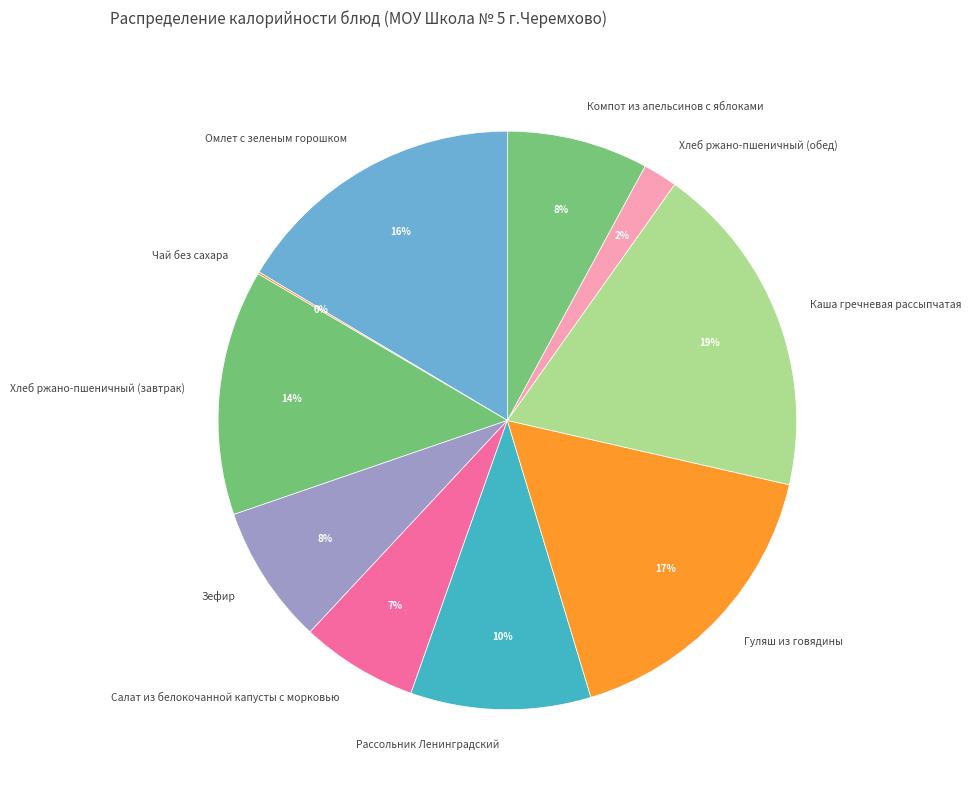

Which slice is the largest?

Каша гречневая рассыпчатая